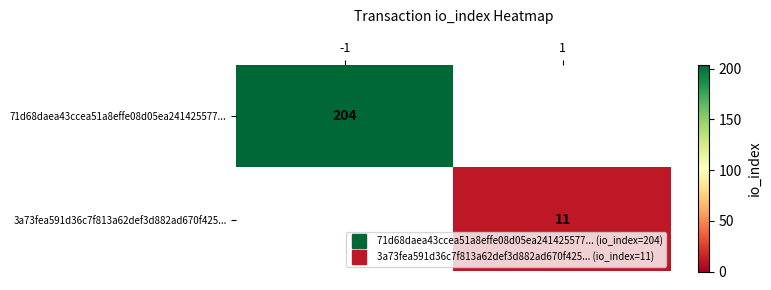

Rank the categories by 3a73fea591d36c7f813a62def3d882ad670f425... value from highest to lowest.

-1, 1